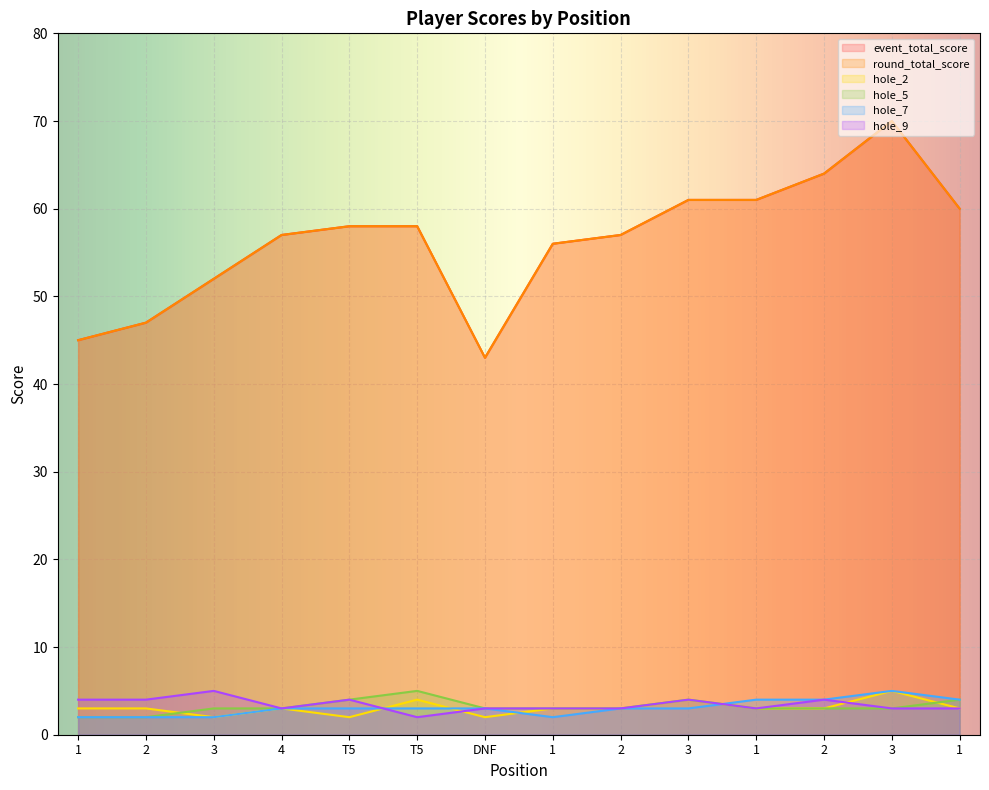

At which label does event_total_score reach its peak?

3